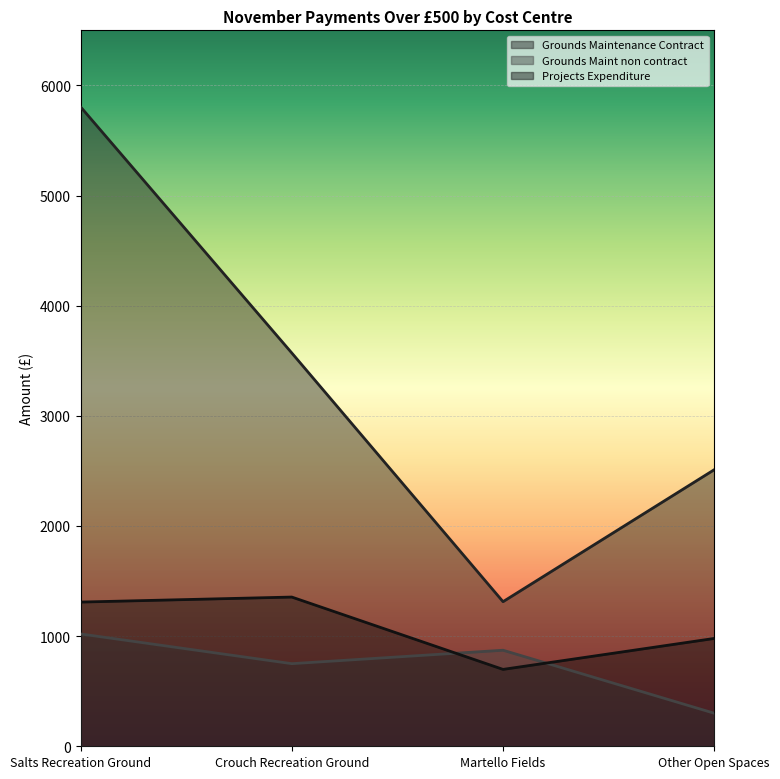

What is the greatest value displayed?

5805.4